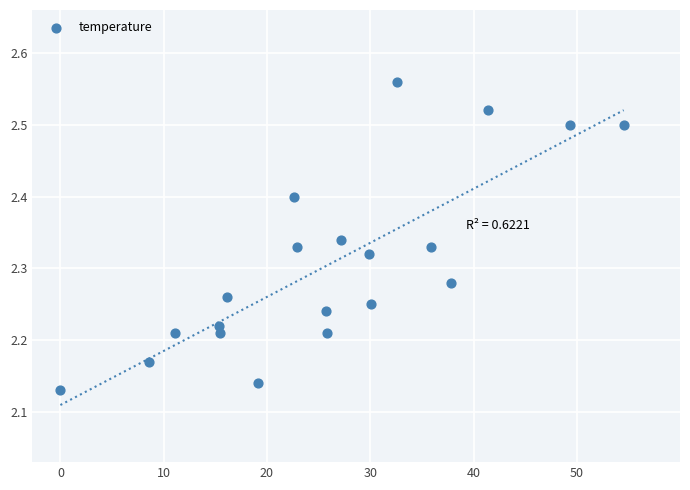

What is the range of Y values (max minus min)?

0.4